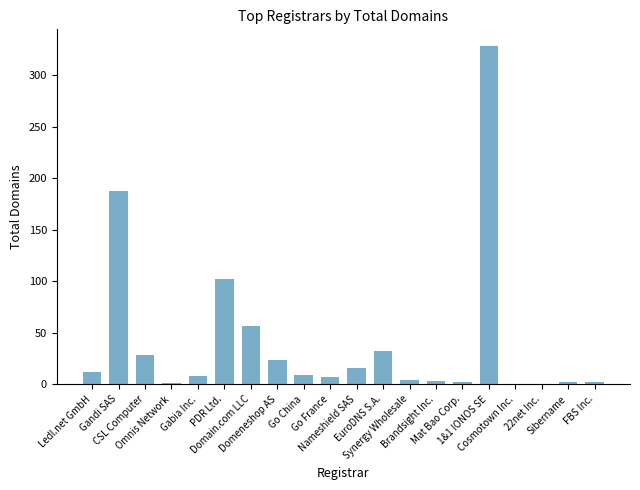

What is the greatest value displayed?

328